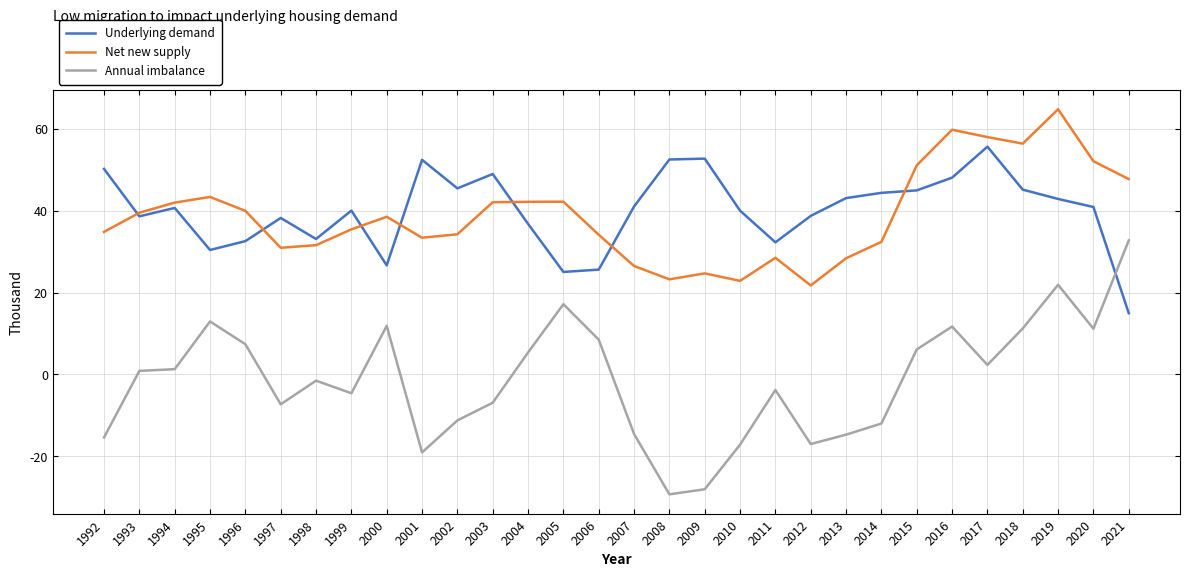

What are all the series names shown in the legend?

Underlying demand, Net new supply, Annual imbalance